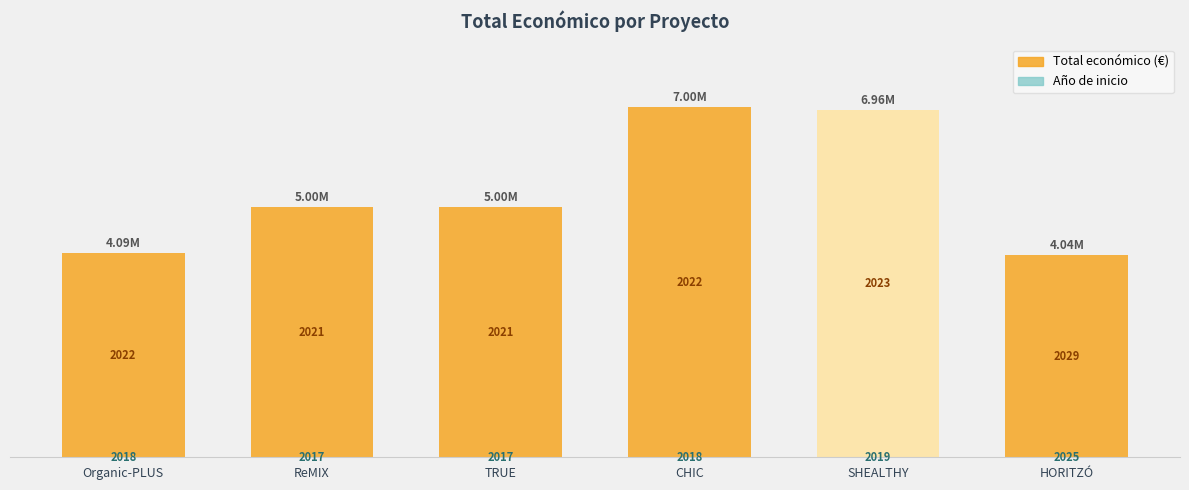

Count the number of categories in the chart.

6